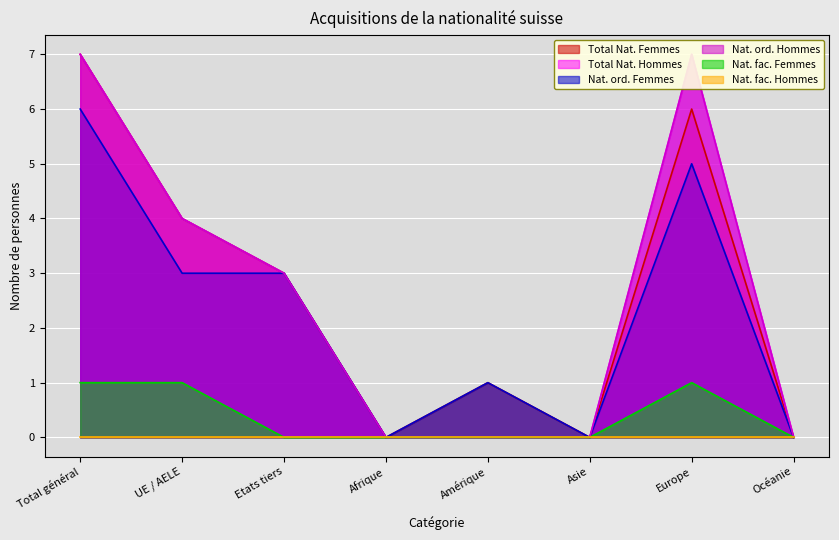

True or false: Total Nat. Femmes has a value of 4 at Asie.

False